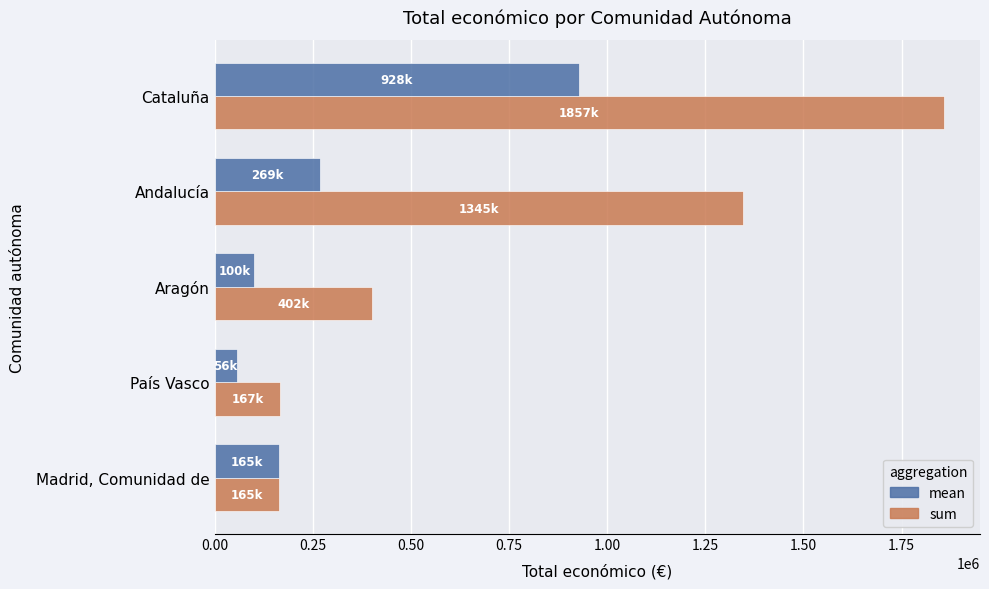

What is the difference between the highest and lowest values at País Vasco?

111212.0